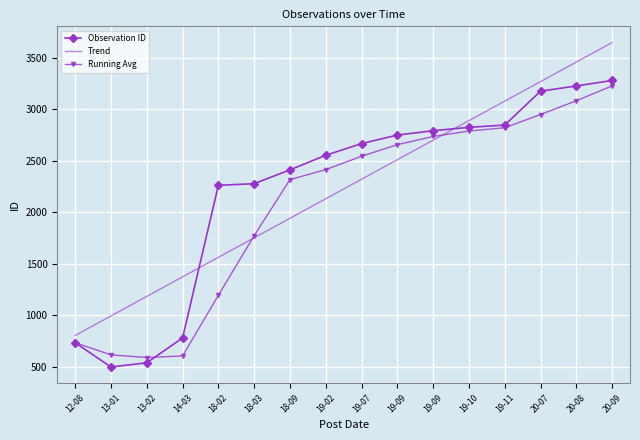

The Observation ID series shows 603.3 at 19-02. True or false?

False